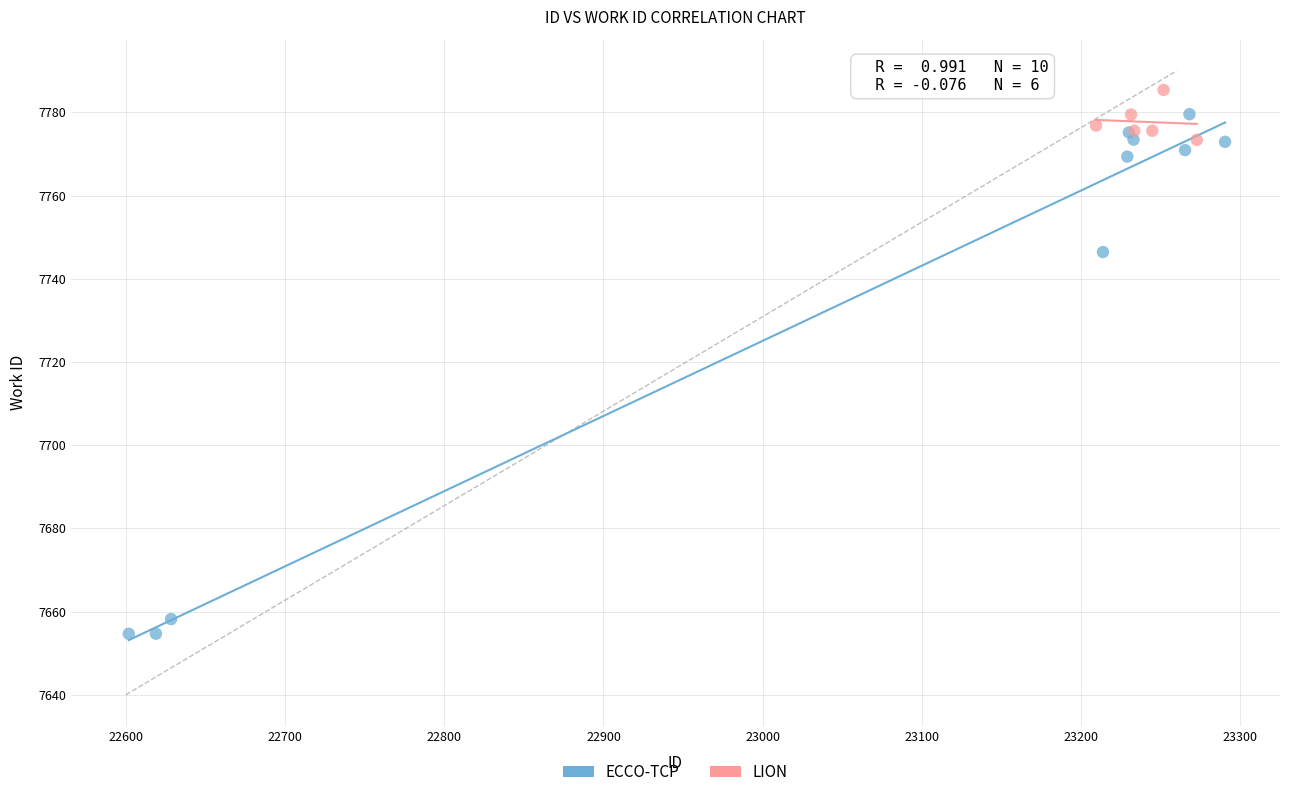

Which series has the widest spread of Y values?

ECCO-TCP